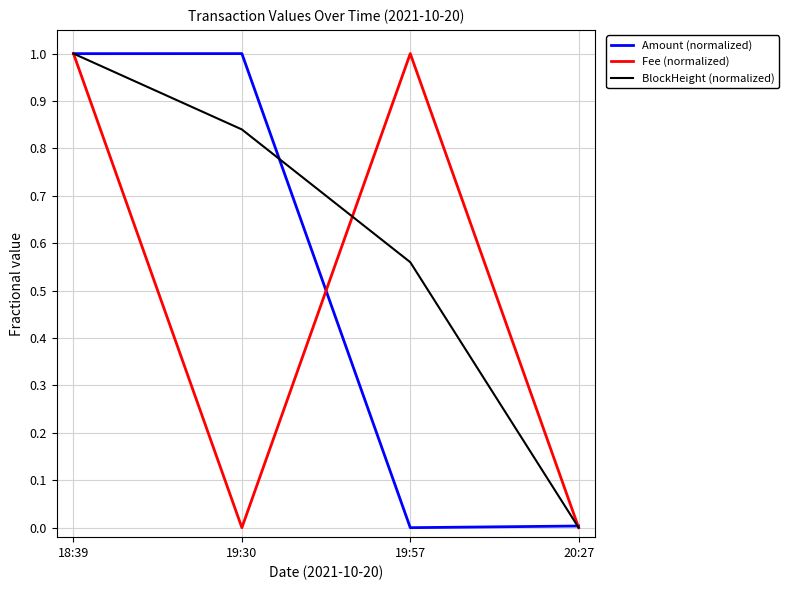

The value of Fee (normalized) at 19:30 is -0.4. True or false?

False